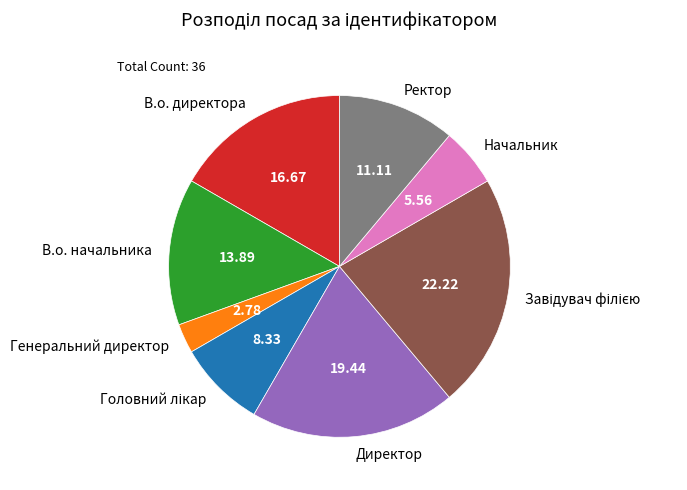

Approximately how many times larger is the value at Директор compared to В.о. начальника?

1.4